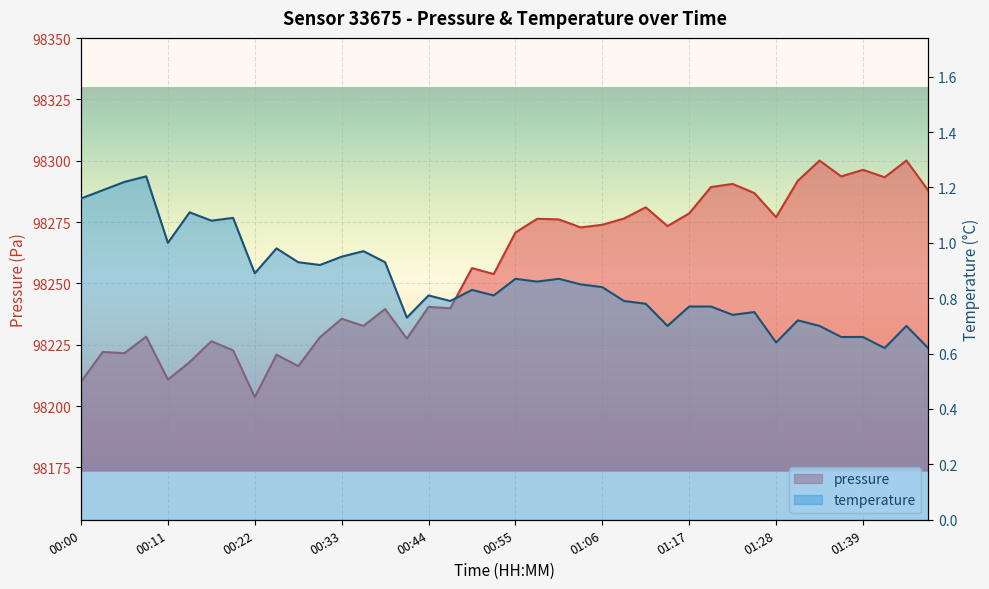

Reading left to right, list all the values displayed in this chart.

pressure: 00:00=98209.9	00:02=98222.0	00:05=98221.6	00:08=98228.3	00:11=98210.8	00:13=98217.9	00:16=98226.4	00:19=98222.7	00:22=98203.6	00:24=98220.9	00:27=98216.3	00:30=98228.0	00:33=98235.6	00:35=98232.7	00:38=98239.5	00:41=98227.5	00:44=98240.4	00:46=98239.8	00:49=98256.2	00:52=98253.8	00:55=98270.7	00:57=98276.3	01:00=98276.1	01:03=98272.8	01:06=98273.9	01:08=98276.4	01:11=98281.0	01:14=98273.3	01:17=98278.5	01:19=98289.2	01:22=98290.5	01:25=98286.8	01:28=98277.0	01:31=98291.8	01:33=98300.1	01:36=98293.6	01:39=98296.3	01:42=98293.2	01:47=98300.1	01:50=98287.9
temperature: 00:00=1.2	00:02=1.2	00:05=1.2	00:08=1.2	00:11=1.0	00:13=1.1	00:16=1.1	00:19=1.1	00:22=0.9	00:24=1.0	00:27=0.9	00:30=0.9	00:33=0.9	00:35=1.0	00:38=0.9	00:41=0.7	00:44=0.8	00:46=0.8	00:49=0.8	00:52=0.8	00:55=0.9	00:57=0.9	01:00=0.9	01:03=0.8	01:06=0.8	01:08=0.8	01:11=0.8	01:14=0.7	01:17=0.8	01:19=0.8	01:22=0.7	01:25=0.8	01:28=0.6	01:31=0.7	01:33=0.7	01:36=0.7	01:39=0.7	01:42=0.6	01:47=0.7	01:50=0.6